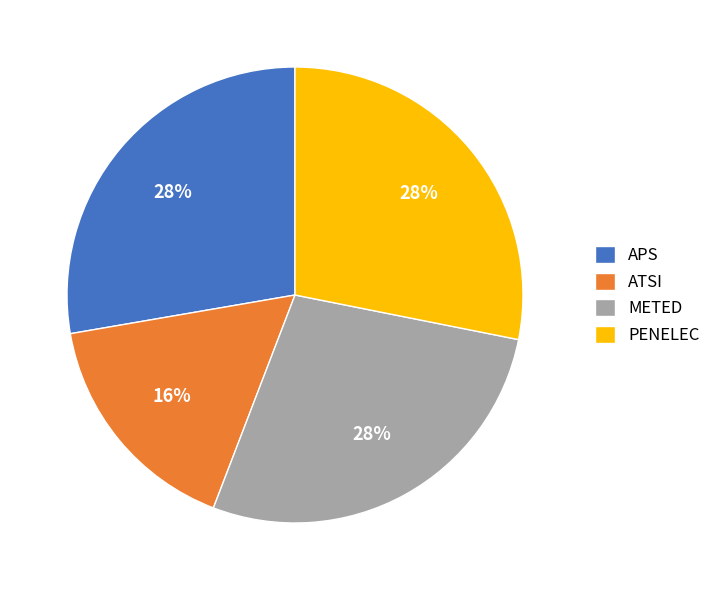

The ATSI slice represents 23% of the pie. True or false?

False